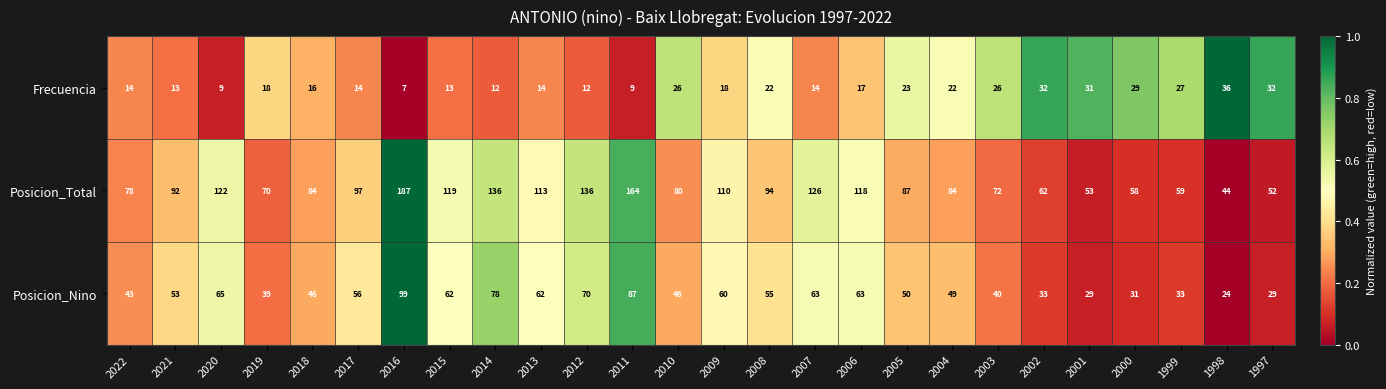

At how many categories does at least one series exceed 114?

8